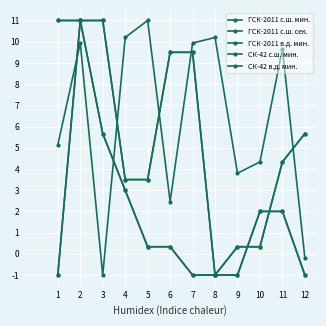

Is this an area chart (filled region under the line)?

No